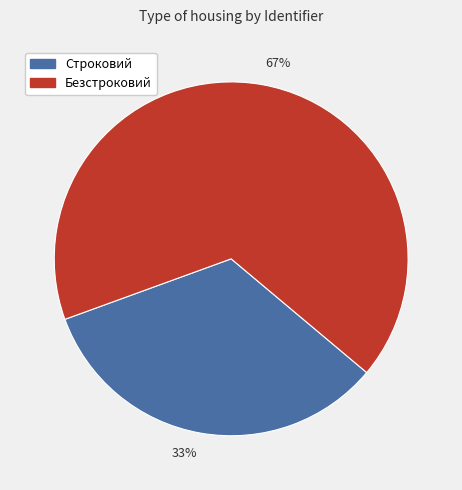

Between 33% and 67%, which is larger?

67%